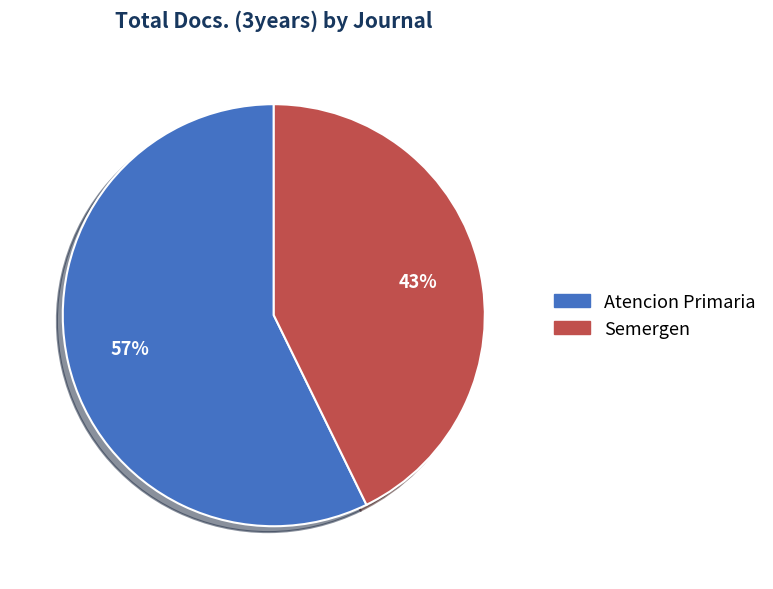

How many segments does this pie chart have?

2